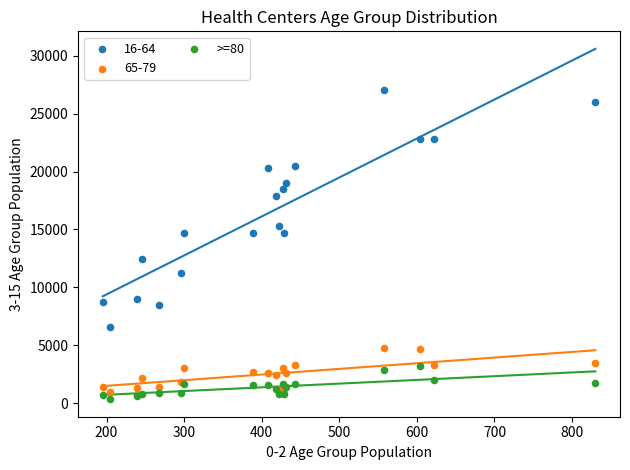

What is the X range (max minus min) for the scatter plot?

635